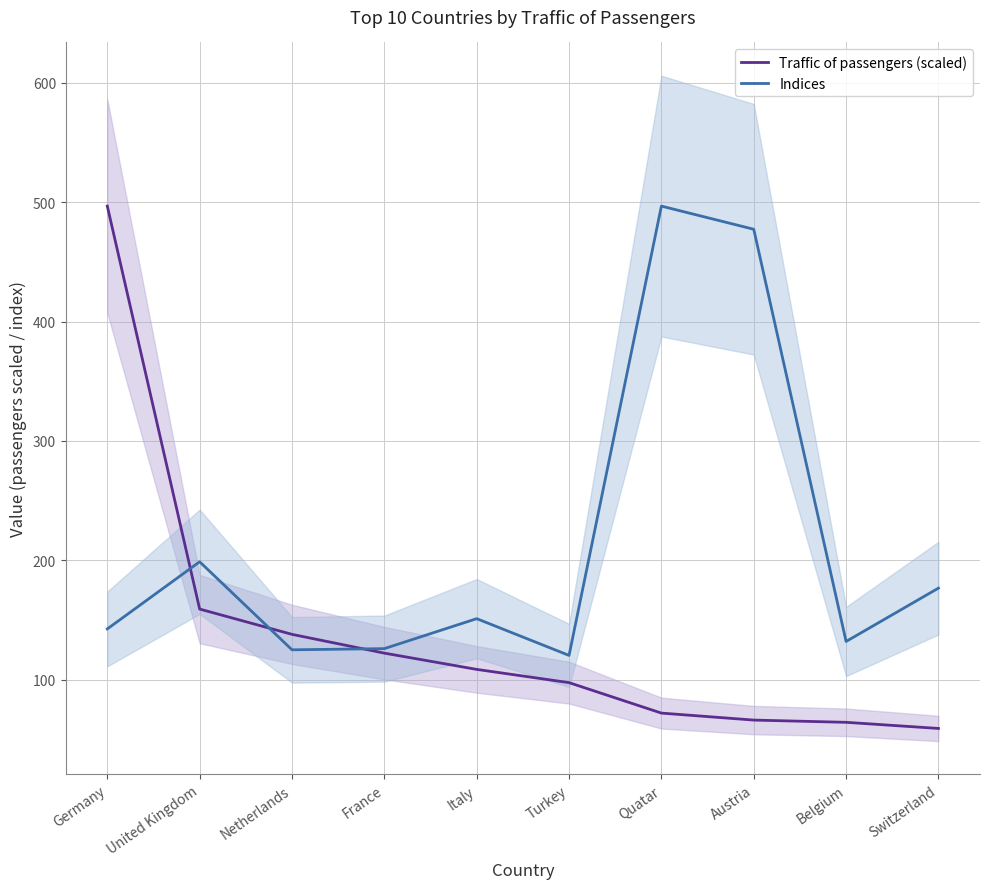

How many values in the Traffic of passengers (scaled) series are below 108?

5